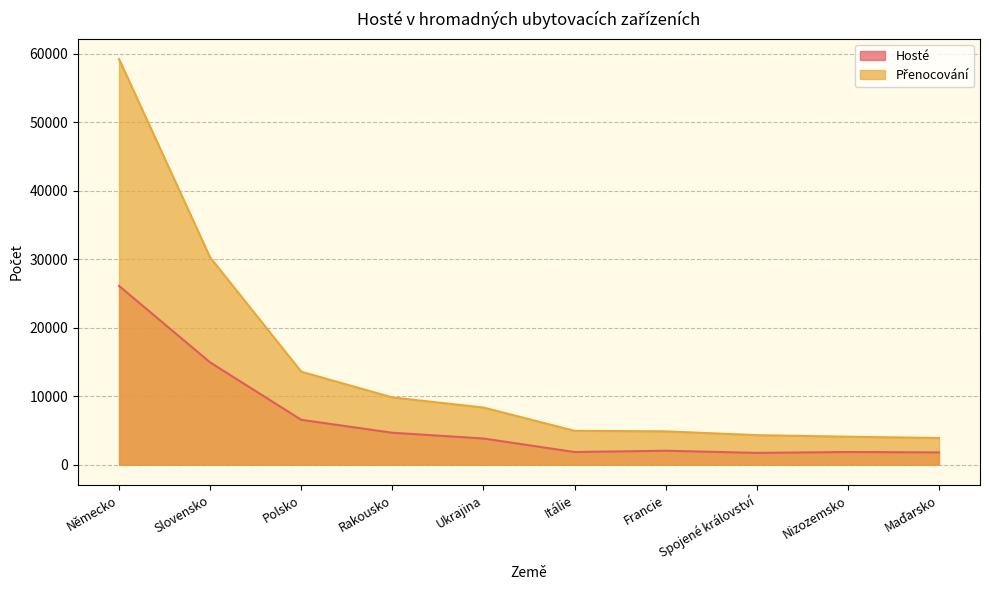

At which category is the sum across all series the highest?

Německo